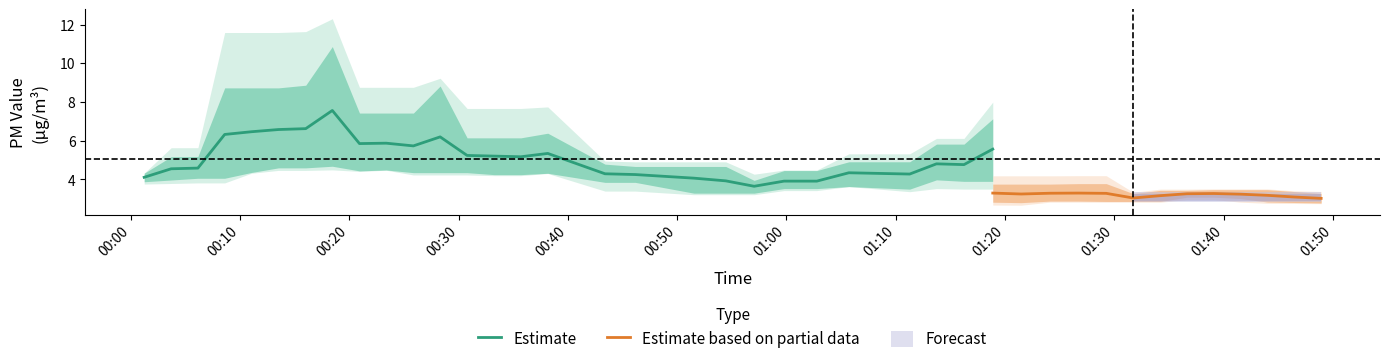

True or false: SDS_P2 has more than 1 interior local peaks.

True